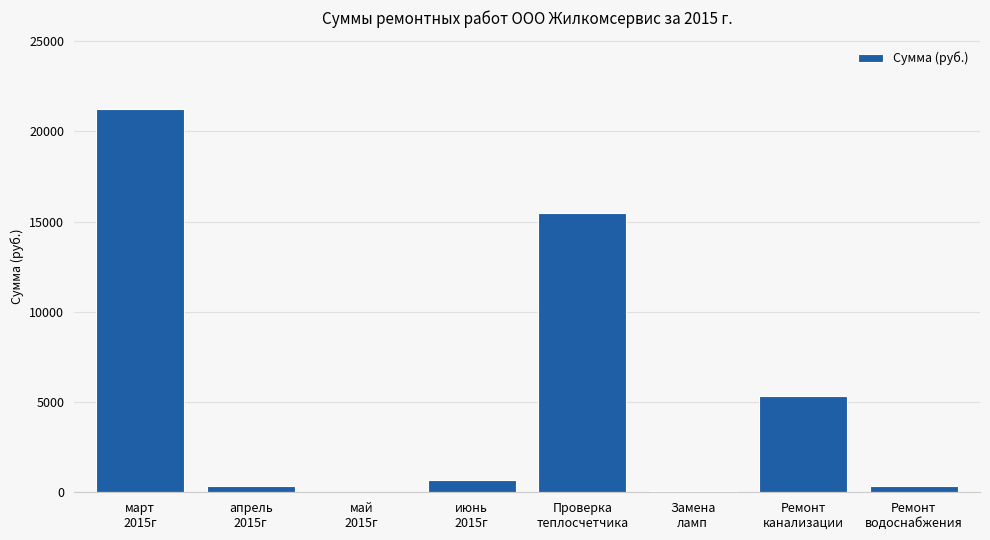

Count the number of categories in the chart.

8